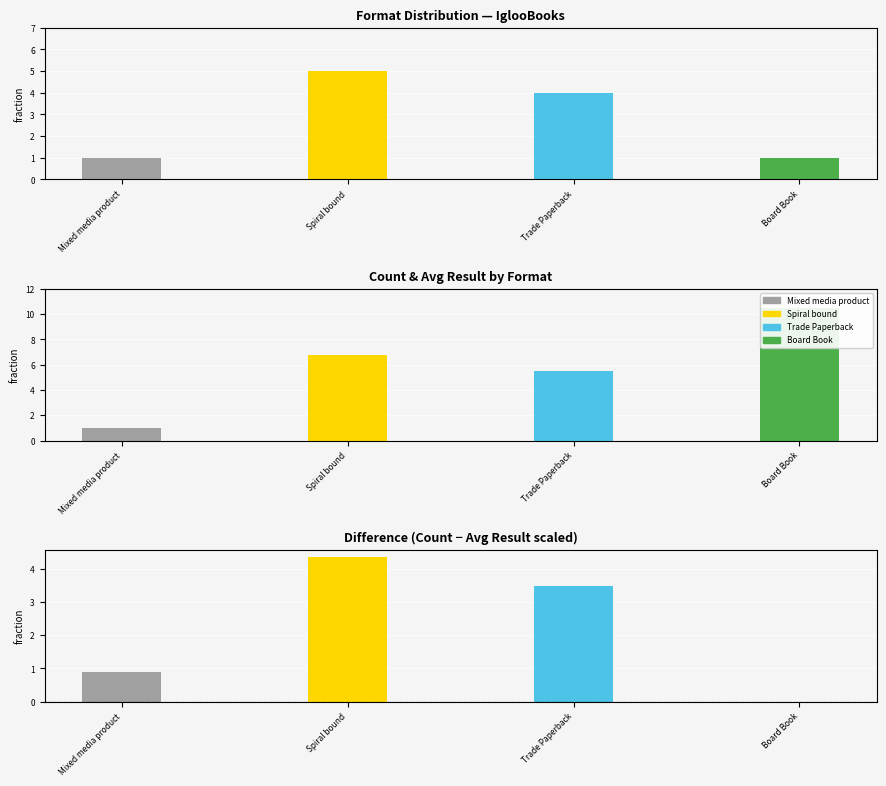

Which label corresponds to the smallest value in the chart?

Mixed media product